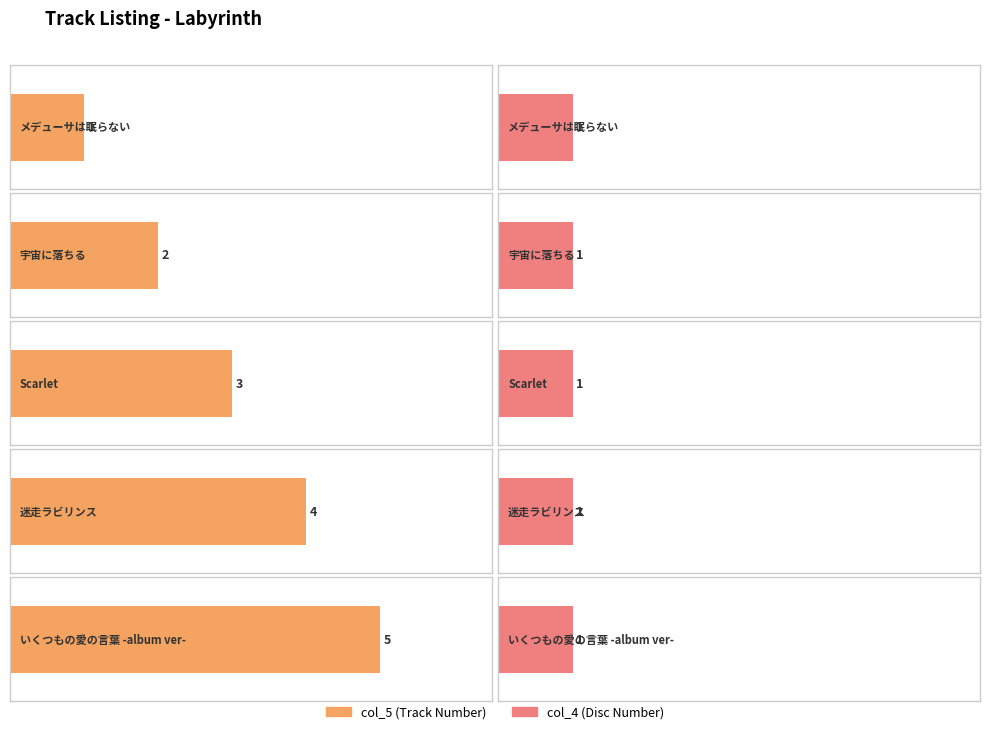

What is the greatest value displayed?

5